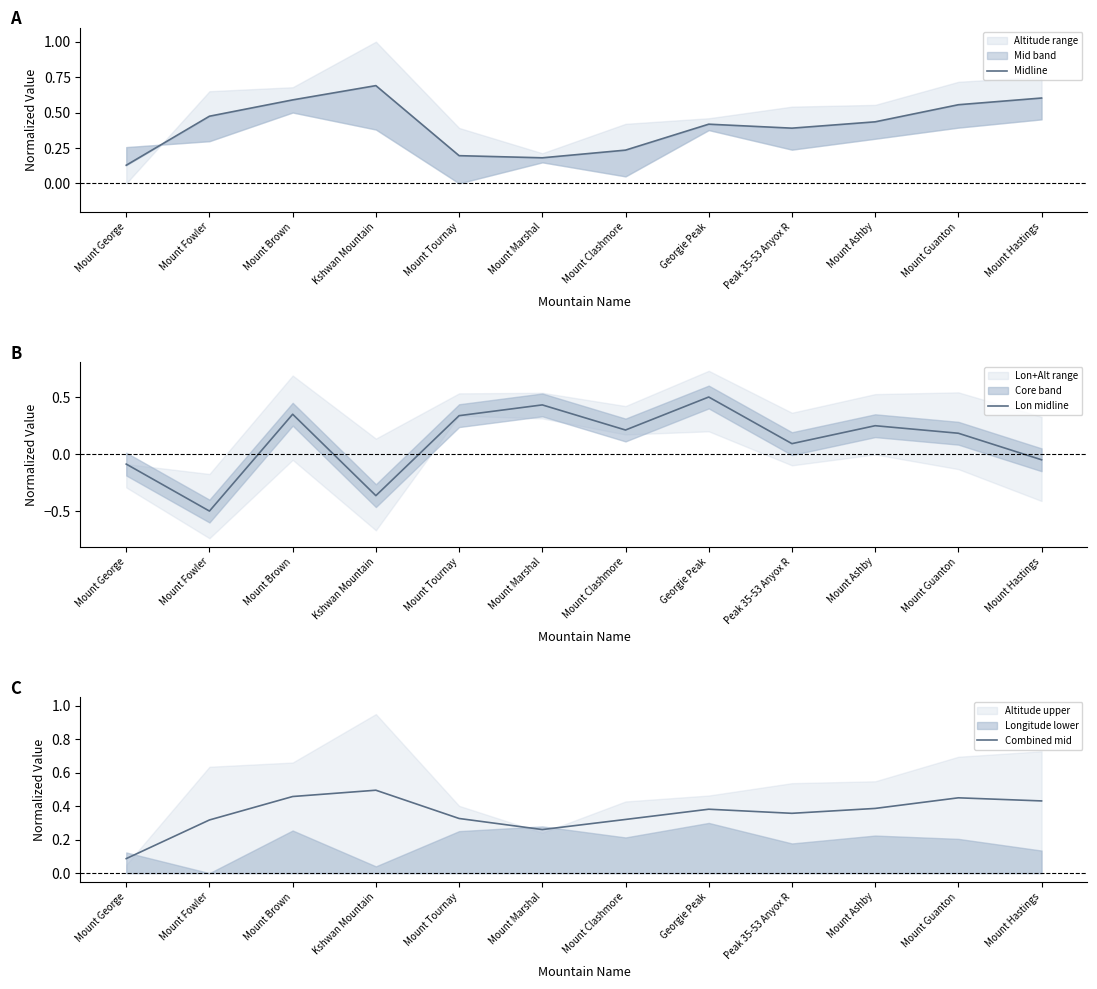

What value does the Combined mid series have at Mount Hastings?

0.4